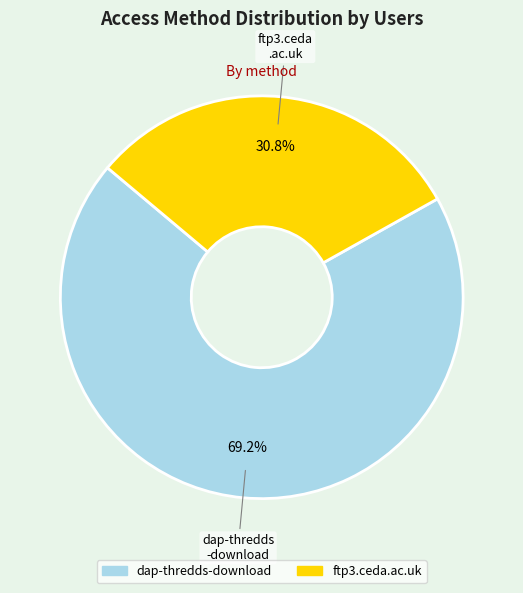

Count the number of slices in the pie.

2